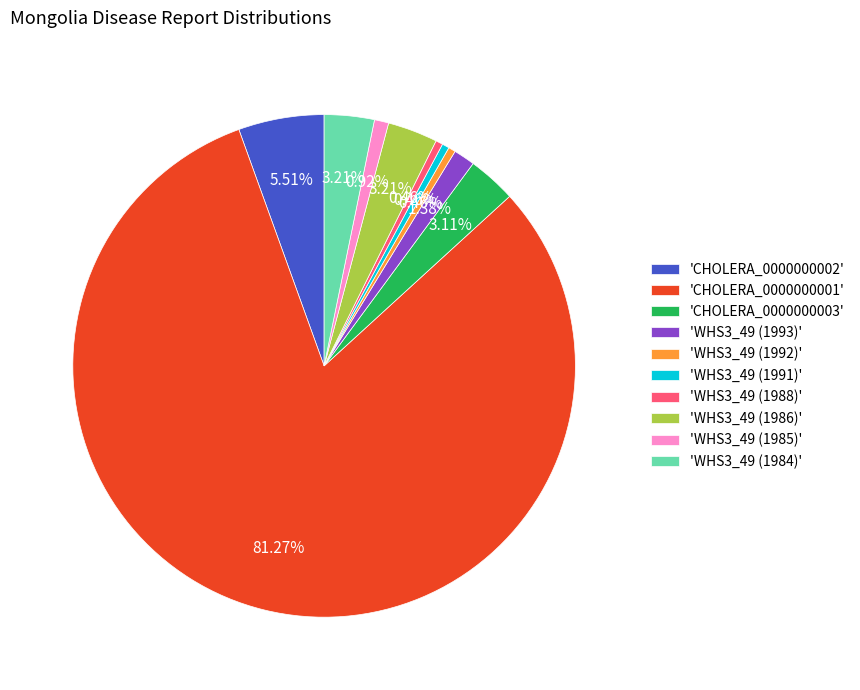

Approximately how many times larger is the value at 'WHS3_49 (1986)' compared to 'WHS3_49 (1992)'?

7.0